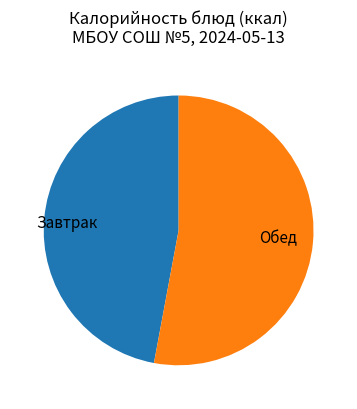

The Обед slice represents 53% of the pie. True or false?

True